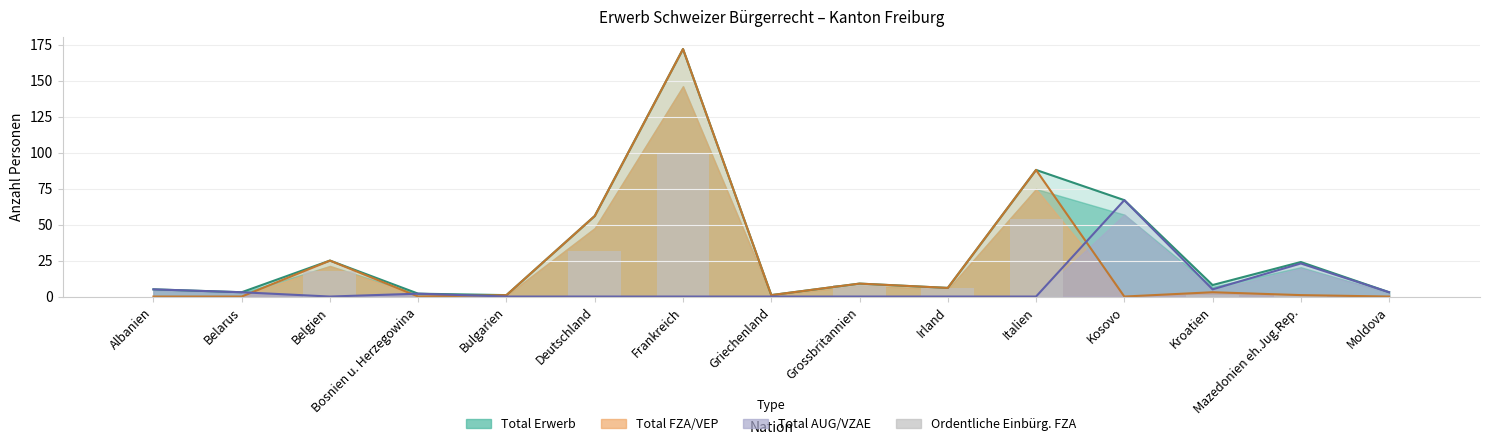

Reading right to left, transcribe all the data shown in this chart.

0	1	1	0	54	6	8	0	99	32	0	0	18	0	0